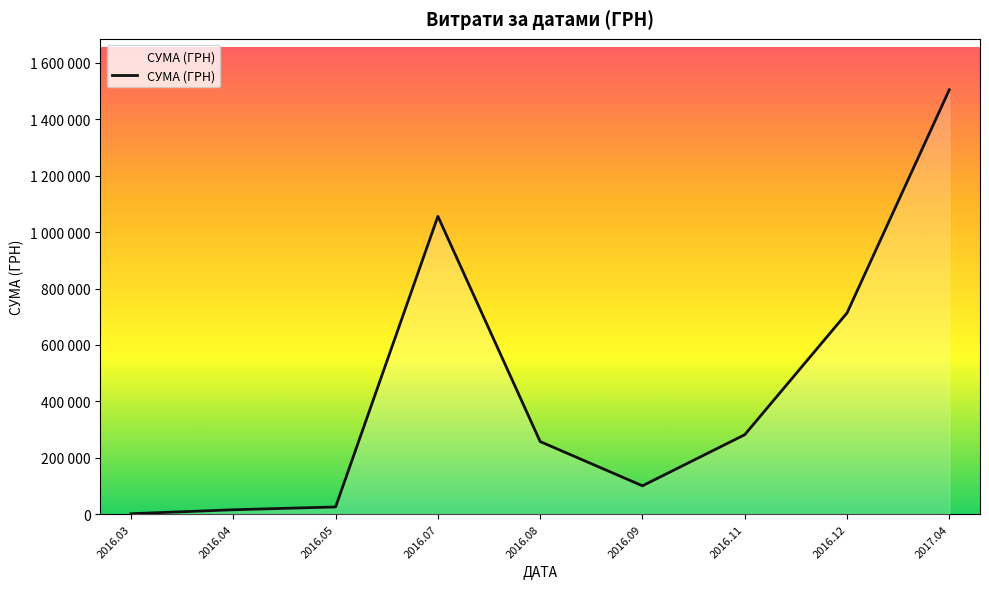

Does the chart display data point markers on the line(s)?

No